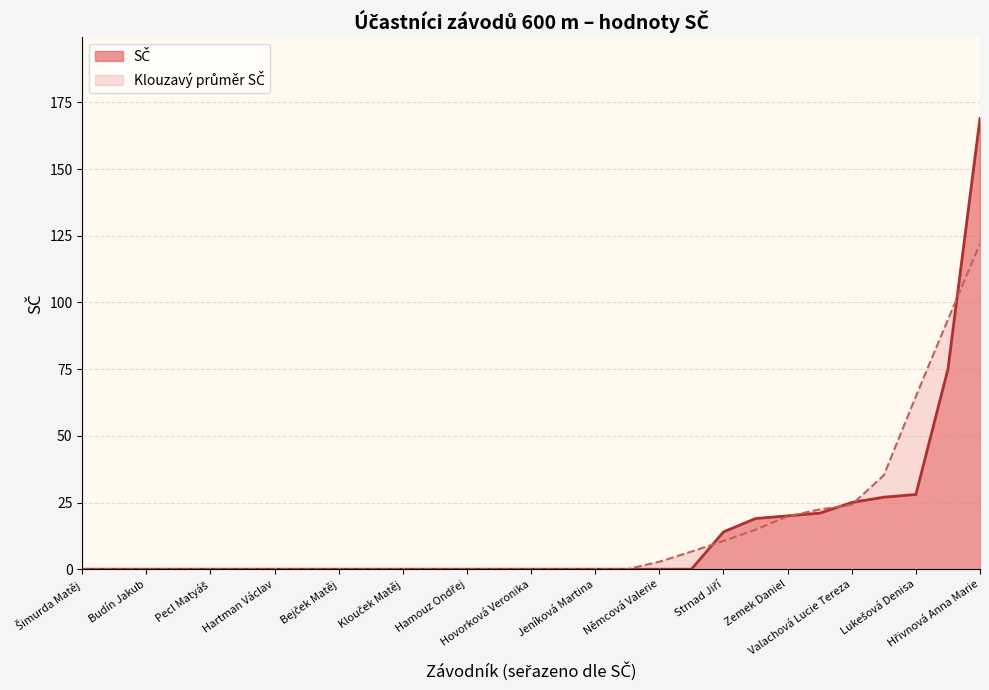

What is the maximum value shown in the chart?

169.0